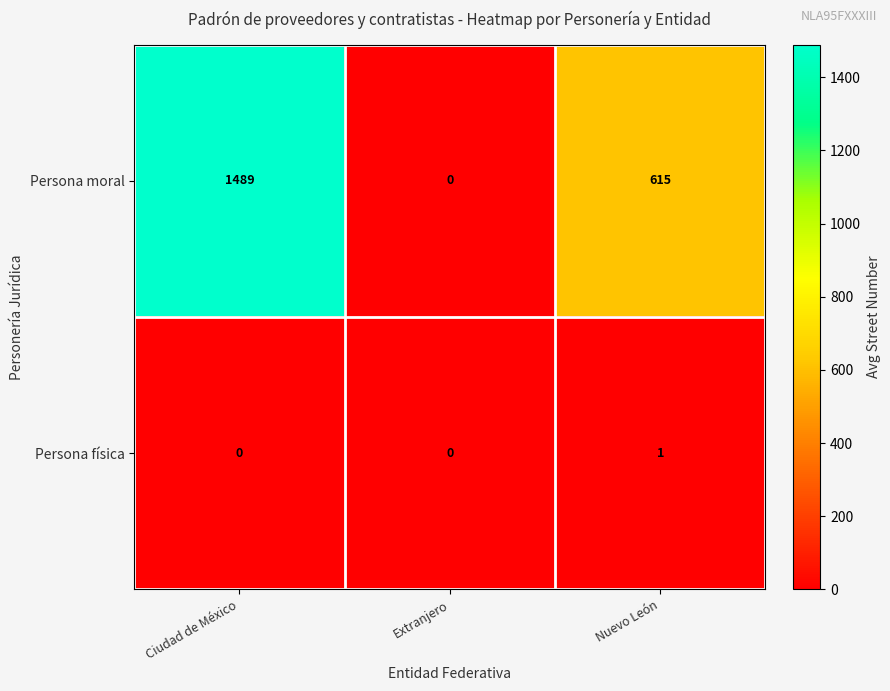

Which series has the largest range (max minus min)?

Persona moral